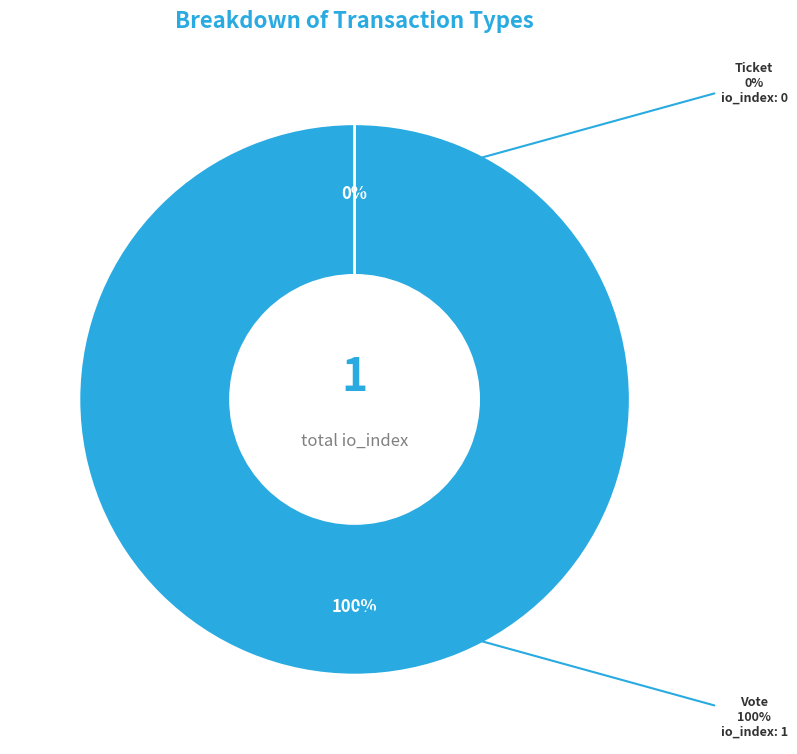

The Vote slice represents 94% of the pie. True or false?

False